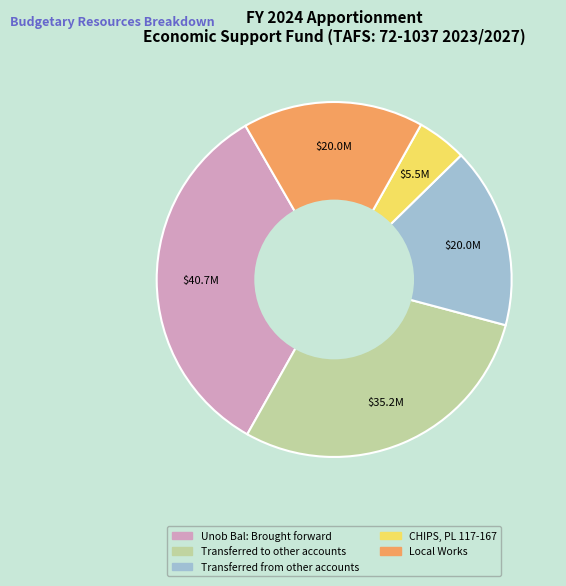

Do CHIPS, PL 117-167 and Local Works together represent more than half of the pie?

No